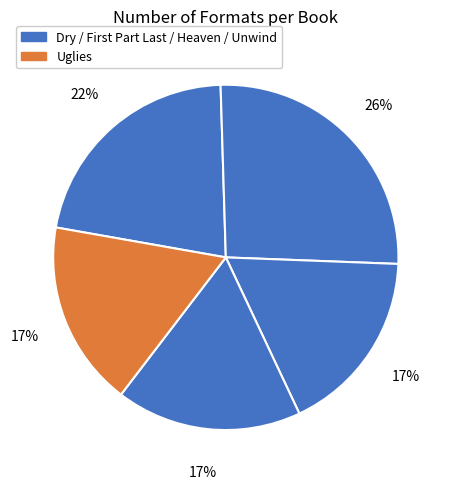

To the nearest percent, what is the difference between the largest and smallest slice percentages?

9%